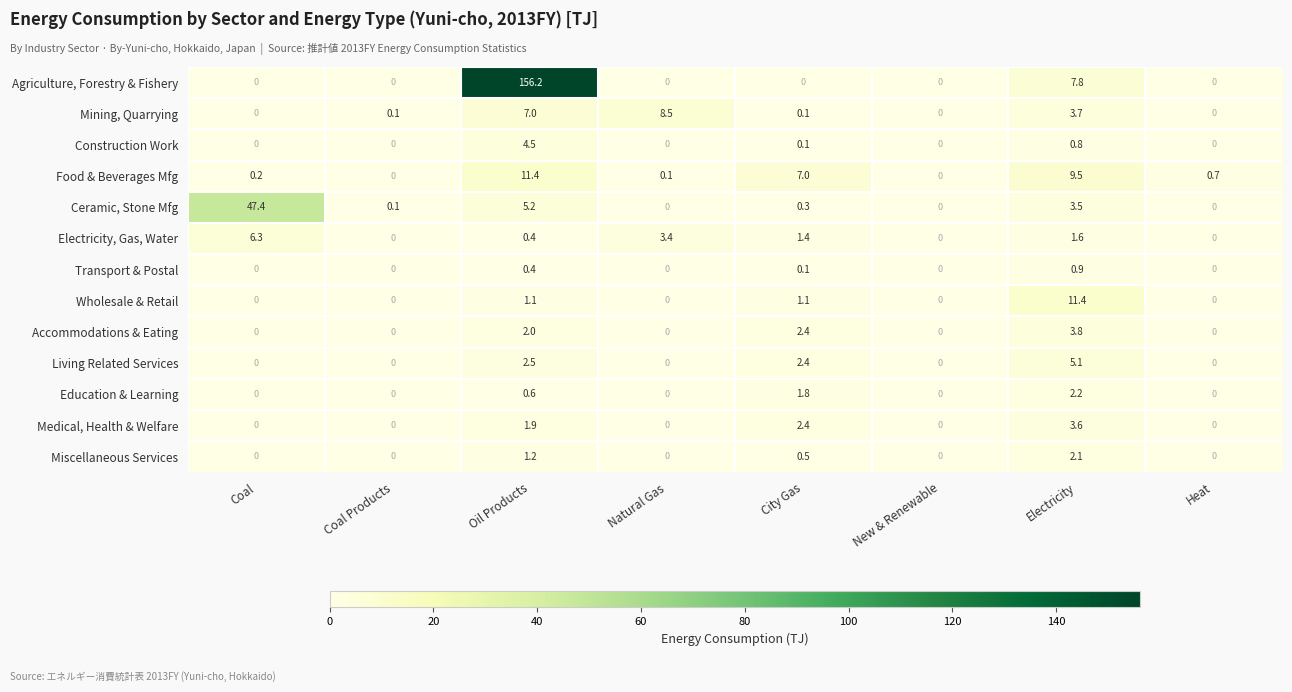

Between Natural Gas and New & Renewable, which series saw the biggest shift?

Mining, Quarrying